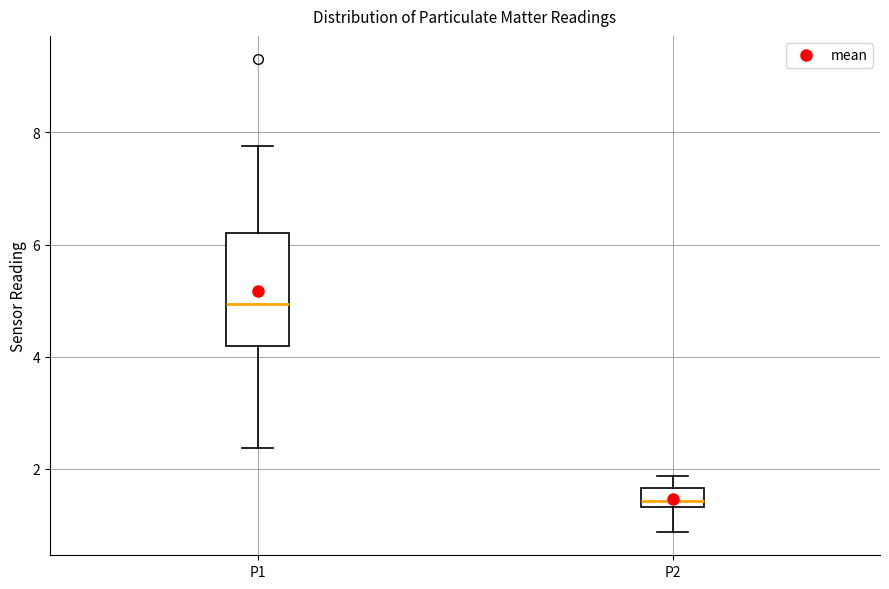

Reading left to right, transcribe this box plot: for each box, give where its median line is, the range the box spans, and where its two whiskers end, as read against the y-axis. The values are not printed on the chart, so give them approximately, as read against the axis.

P1: median 5.0, box 4.2 to 6.2, whiskers 2.4 to 7.8
P2: median 1.4 (just above the box's lower edge), box 1.4 to 1.6, whiskers 0.8 to 1.8